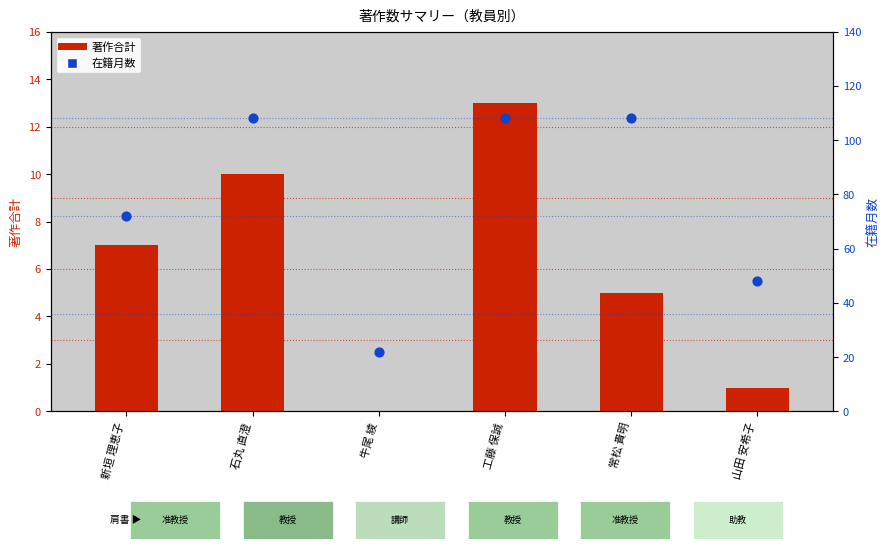

At which category is the sum across all series the highest?

工藤 保誠